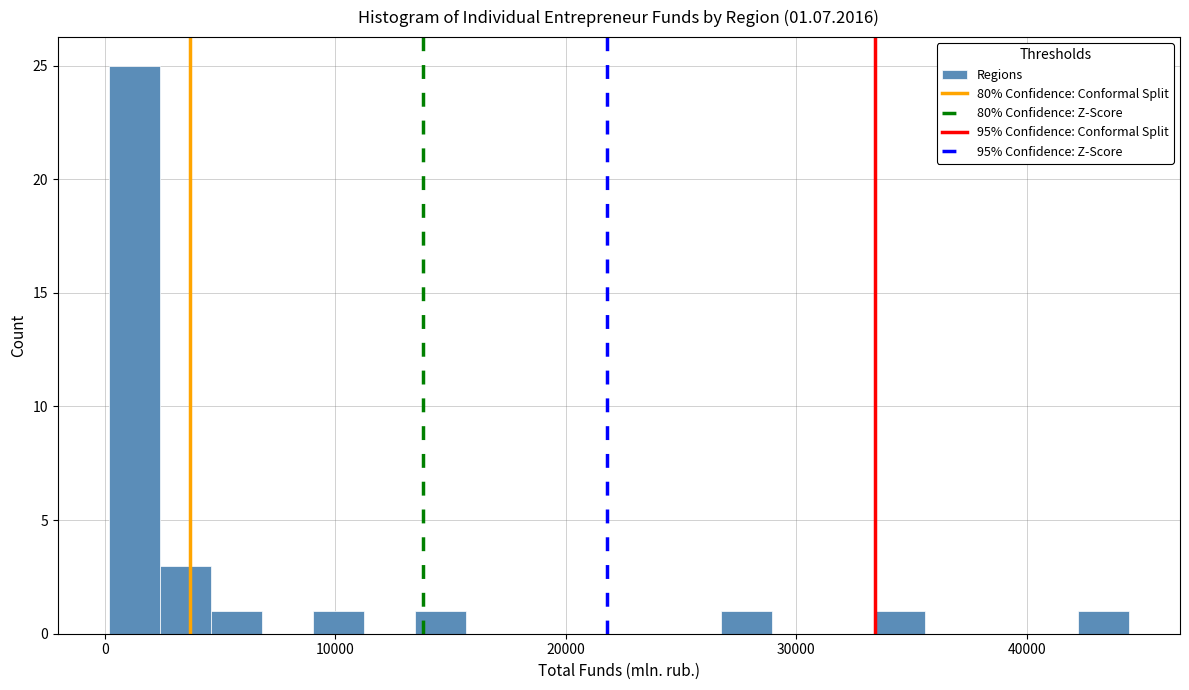

Around what value on the x-axis is the tallest bar? Give the approximate position of its centre, as read against the axis.

1000